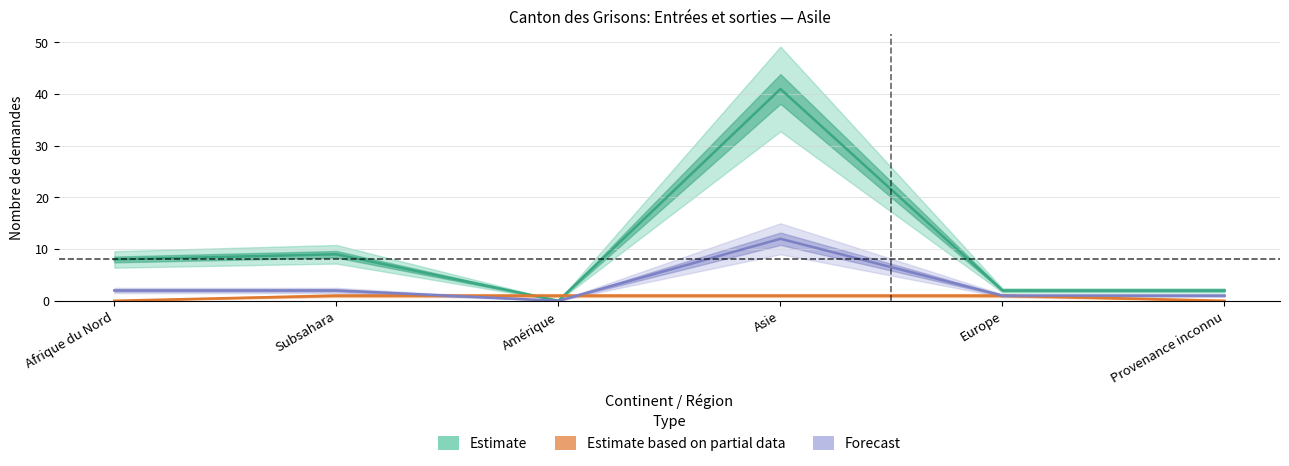

Where does the Identification_pos series first go above 2?

Asie